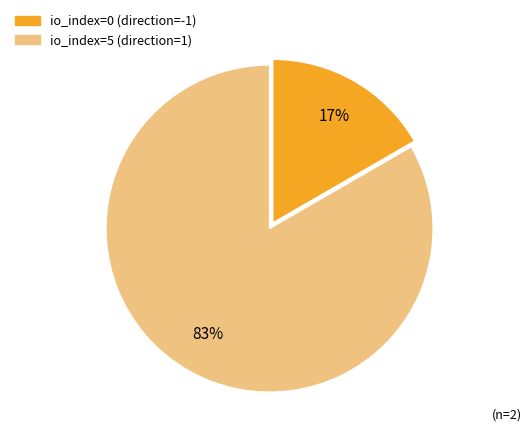

Rank the categories by value from lowest to highest.

io_index=0 (direction=-1), io_index=5 (direction=1)